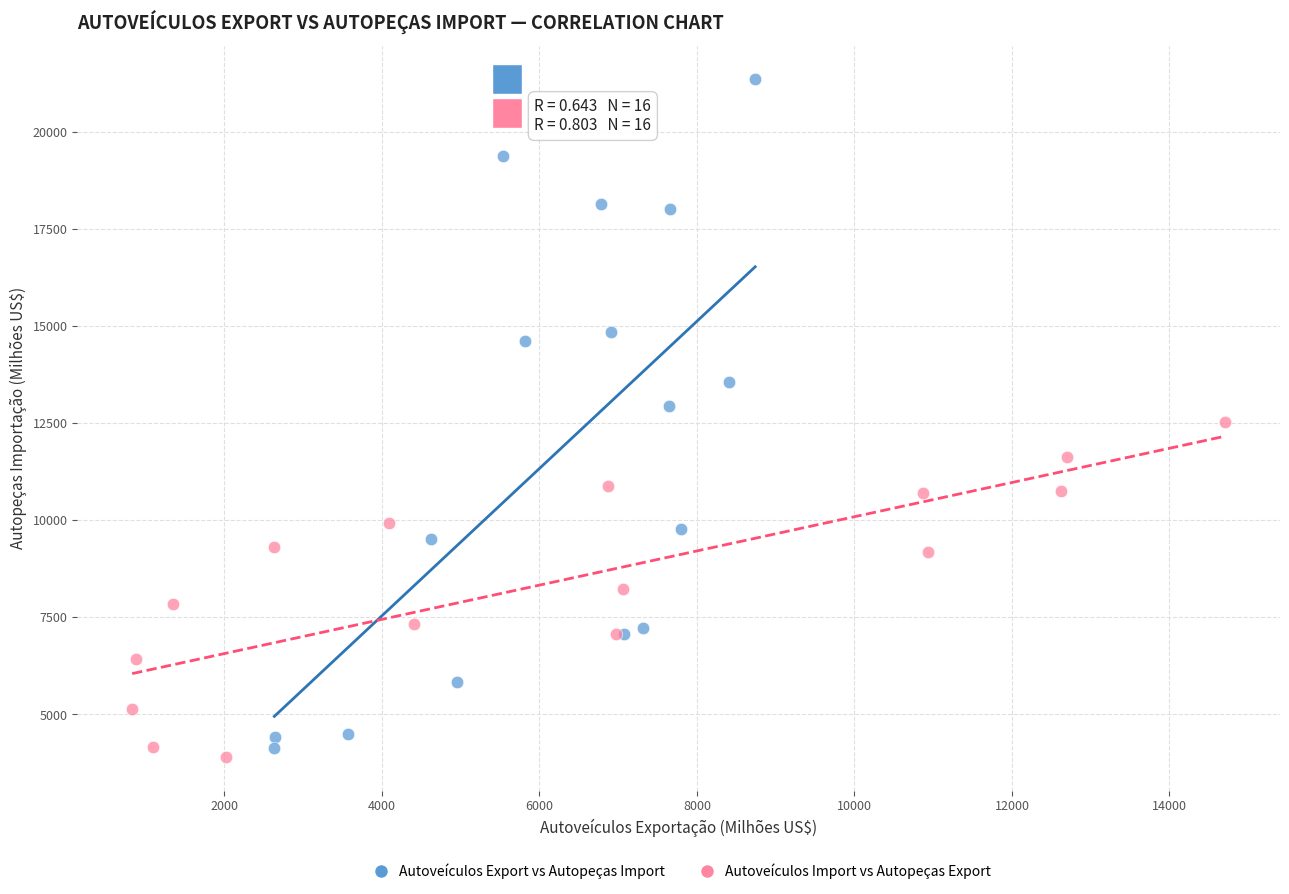

Which series has the widest spread of Y values?

Autoveículos Export vs Autopeças Import